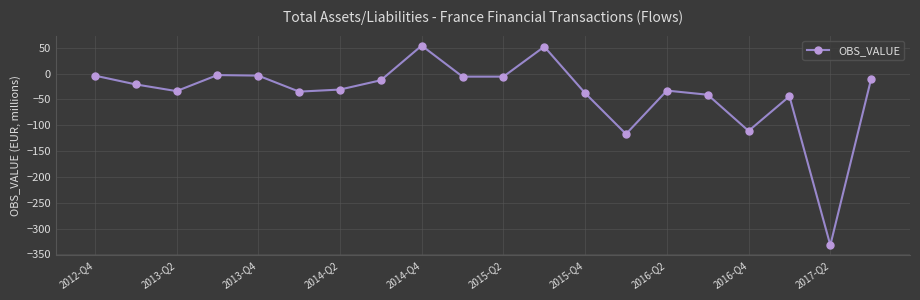

Count the number of values greater than -21.

9